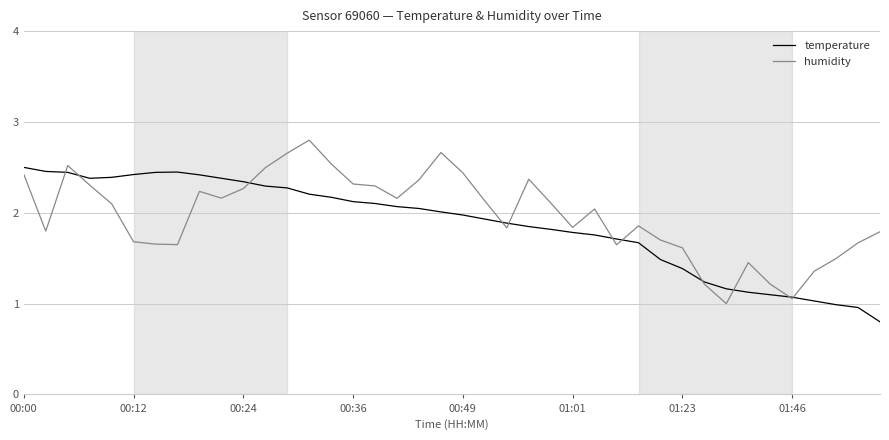

Rank the series by their maximum value, from highest to lowest.

humidity, temperature